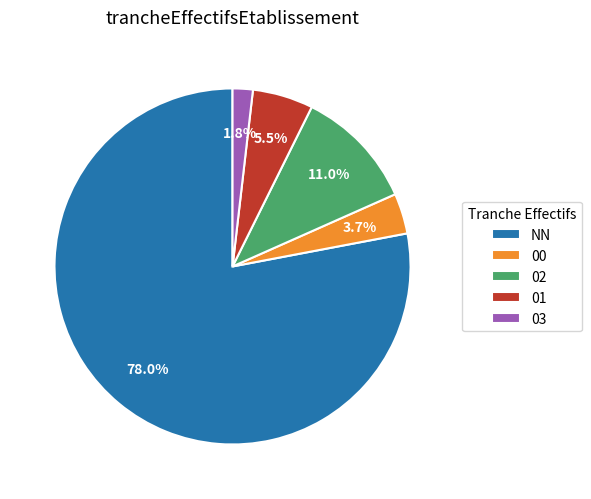

Is it true that 02 is 16% of the pie?

False